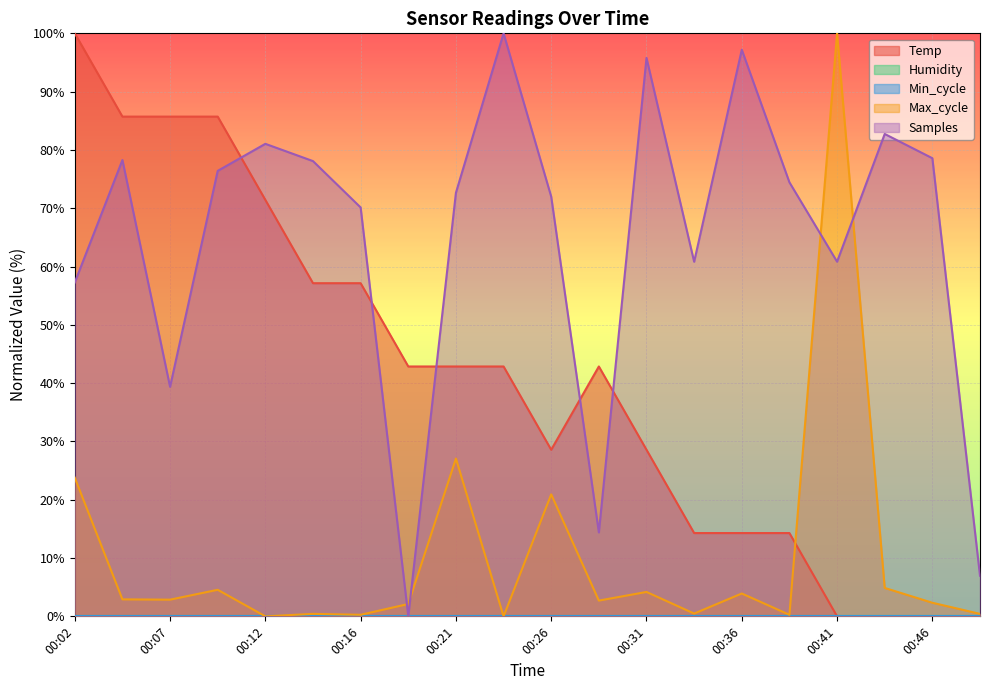

True or false: Max_cycle and Samples cross at least once.

True